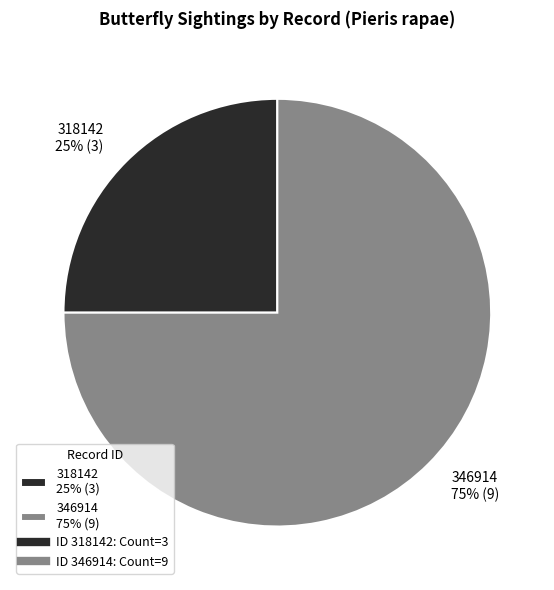

Does any single category account for the majority?

Yes